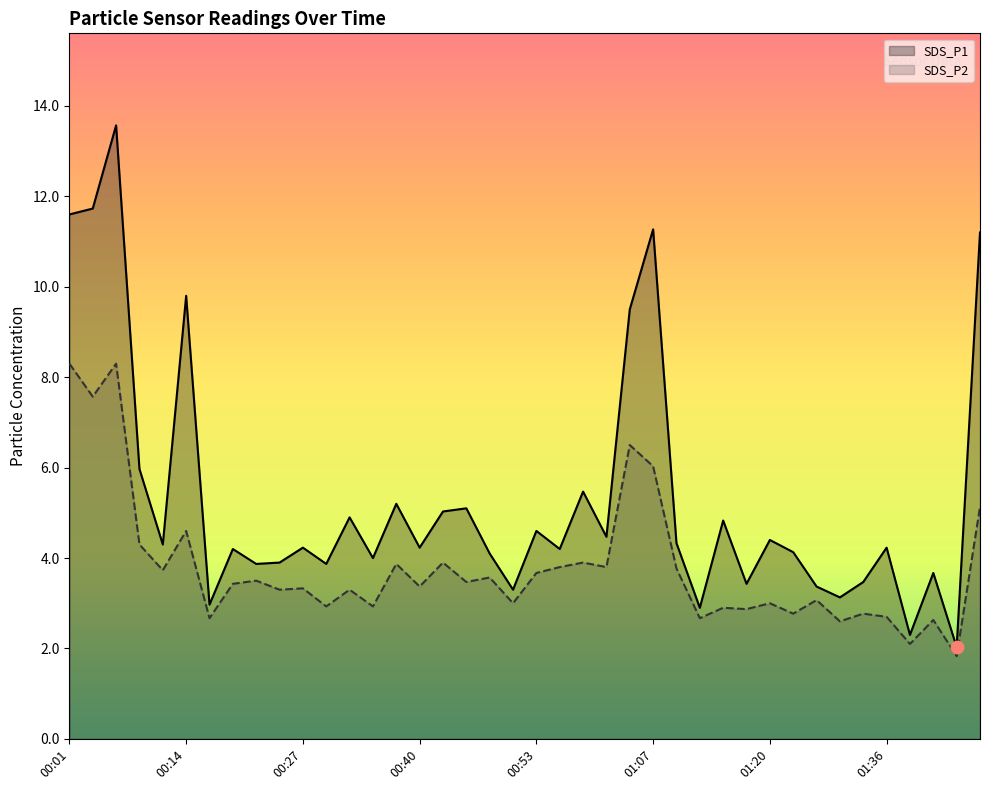

Which series contains the highest Y value?

SDS_P1